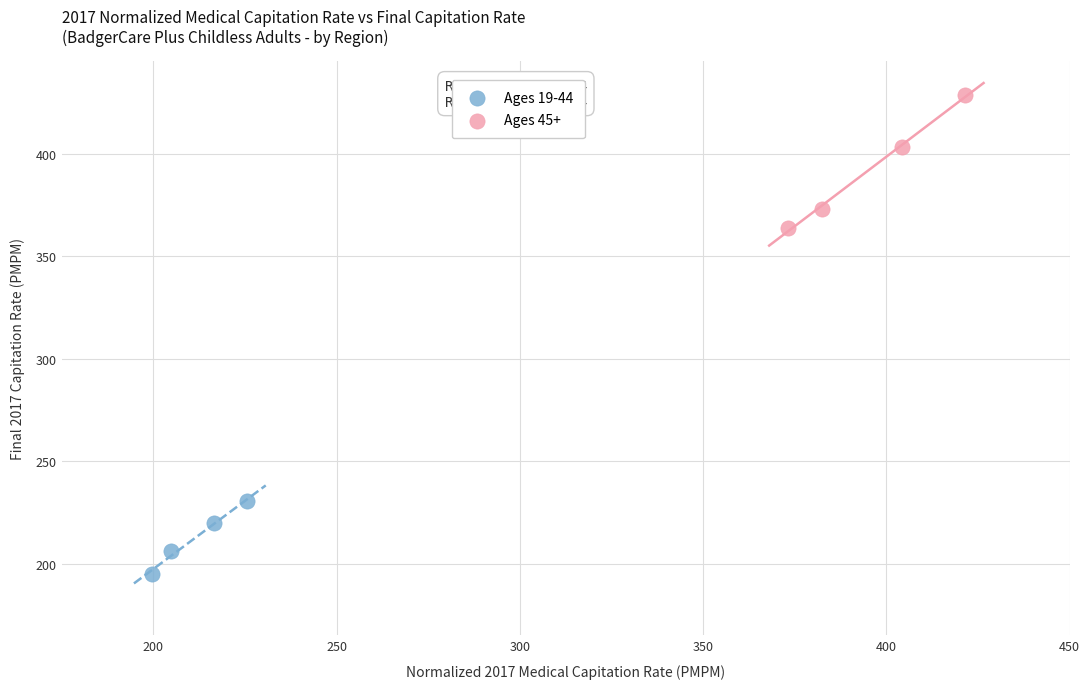

Which series reaches the minimum Y coordinate?

Ages 19-44